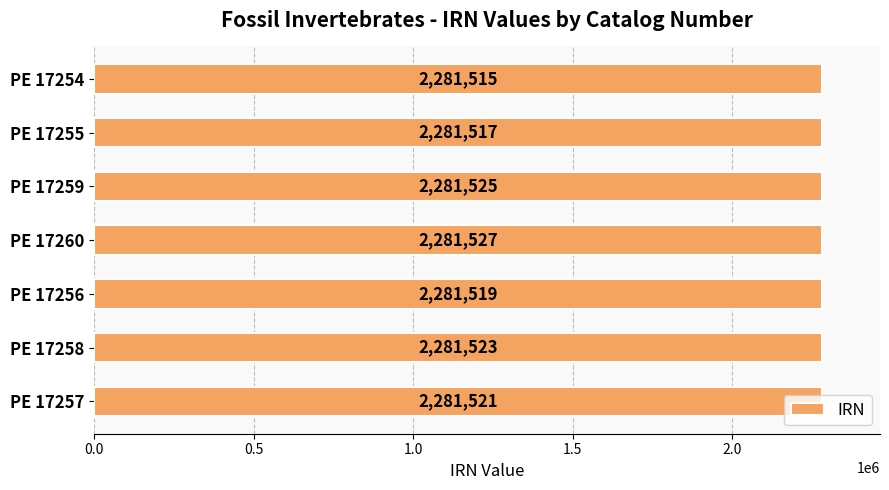

What is the value of the 1st bar from the top?

2281515